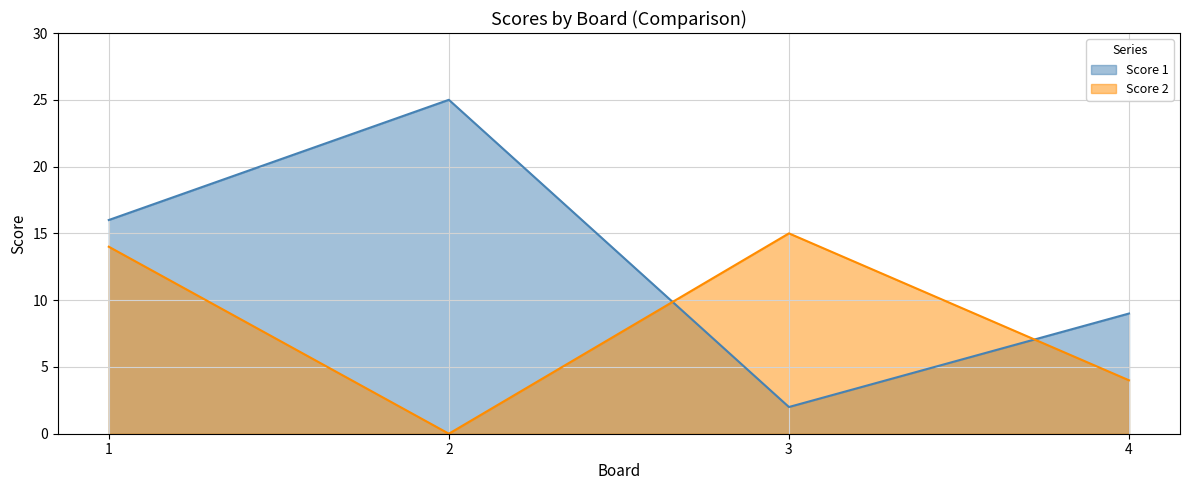

How many Score 1 values are between 9 and 25?

3